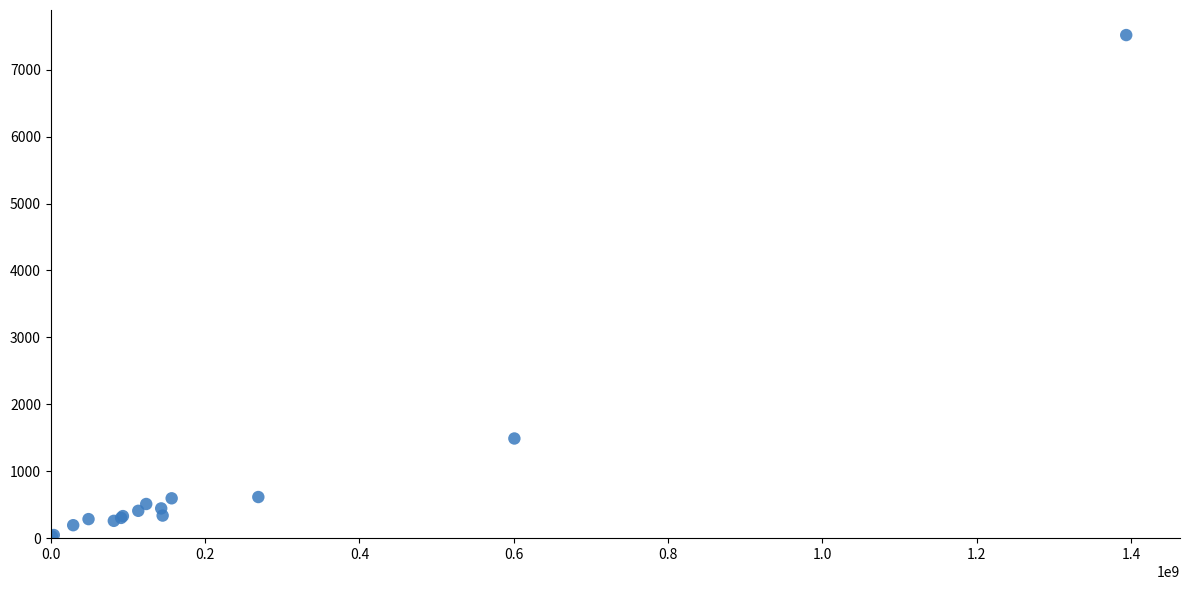

What Y value in the scatter plot is closest to 3772?

1489